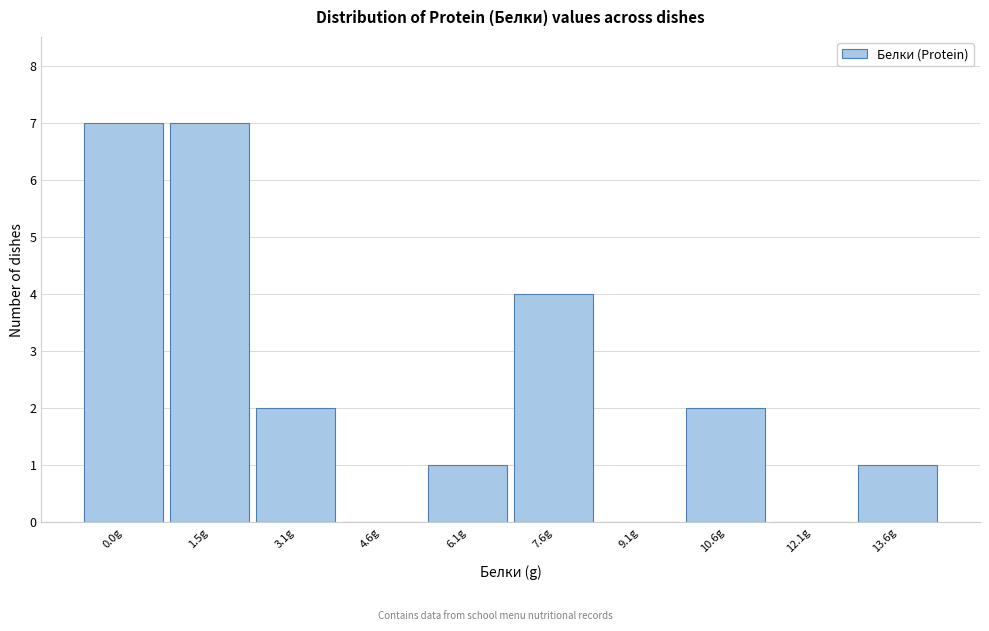

Reading left to right, extract all data points from this chart.

0.0g=7	1.5g=7	3.1g=2	4.6g=0	6.1g=1	7.6g=4	9.1g=0	10.6g=2	12.1g=0	13.6g=1